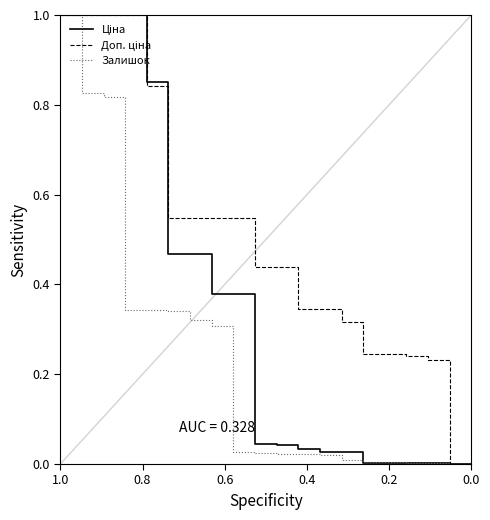

What is the difference between the second highest and minimum values in the Доп. ціна series?

1.0